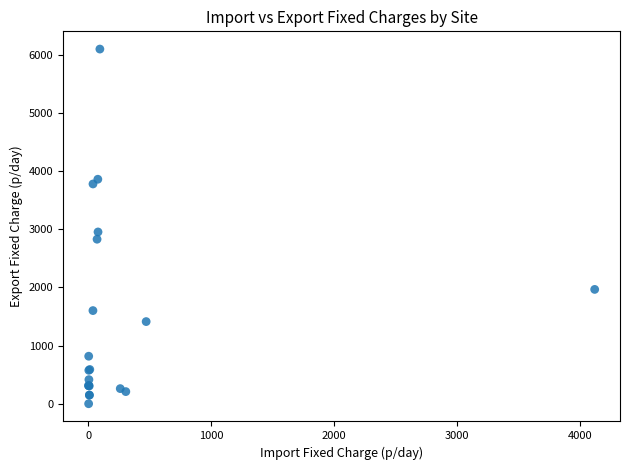

What Y value in the scatter plot is closest to 3046?

2951.1